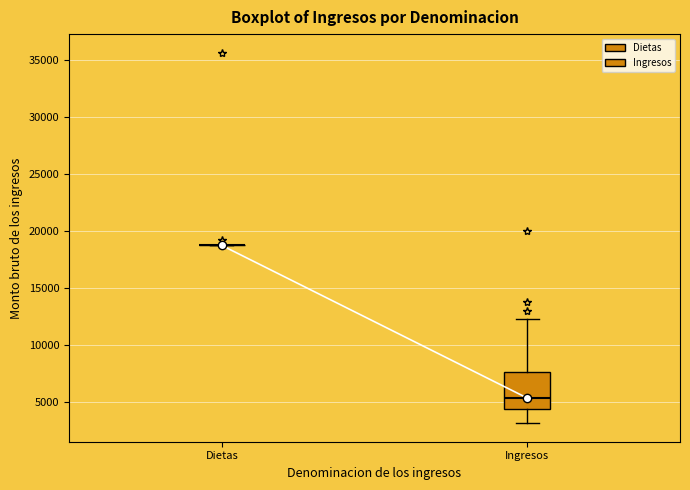

Reading left to right, read every box against the y-axis: the position of its median line, the range the box covers, and the ends of its whiskers. The values are not printed on the chart, so give them approximately, as read against the axis.

Dietas: box collapsed to a line at 18500, whiskers 18500 to 18500
Ingresos: median 5500, box 4500 to 7500, whiskers 3000 to 12500